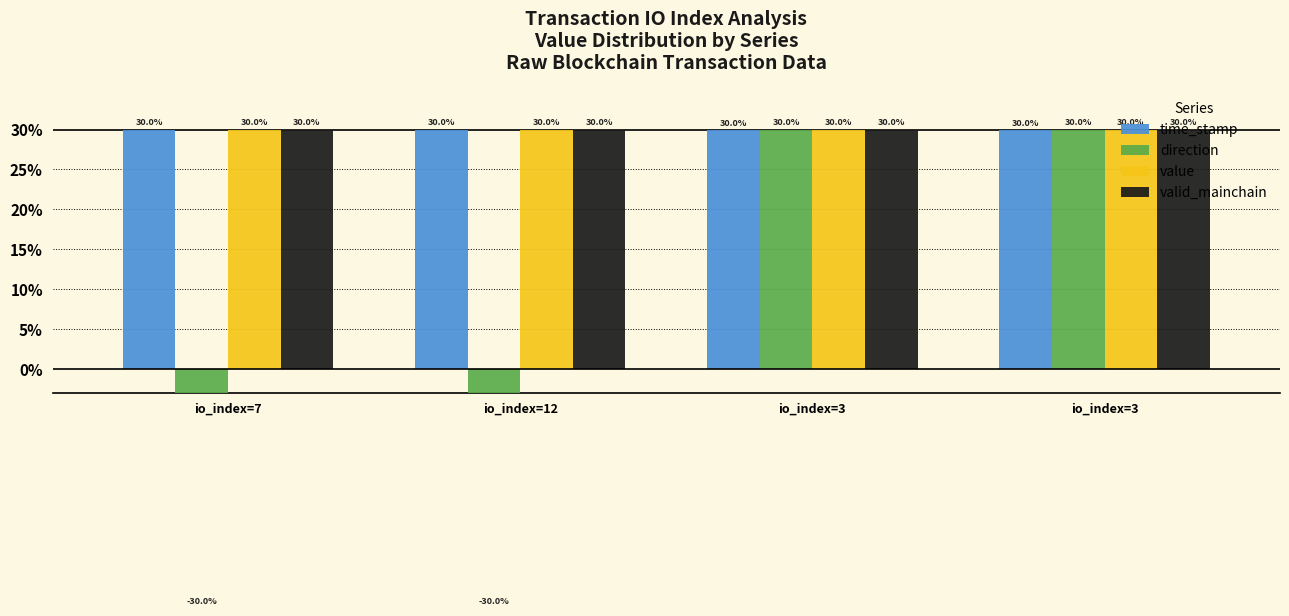

Which series has the widest spread of values?

direction